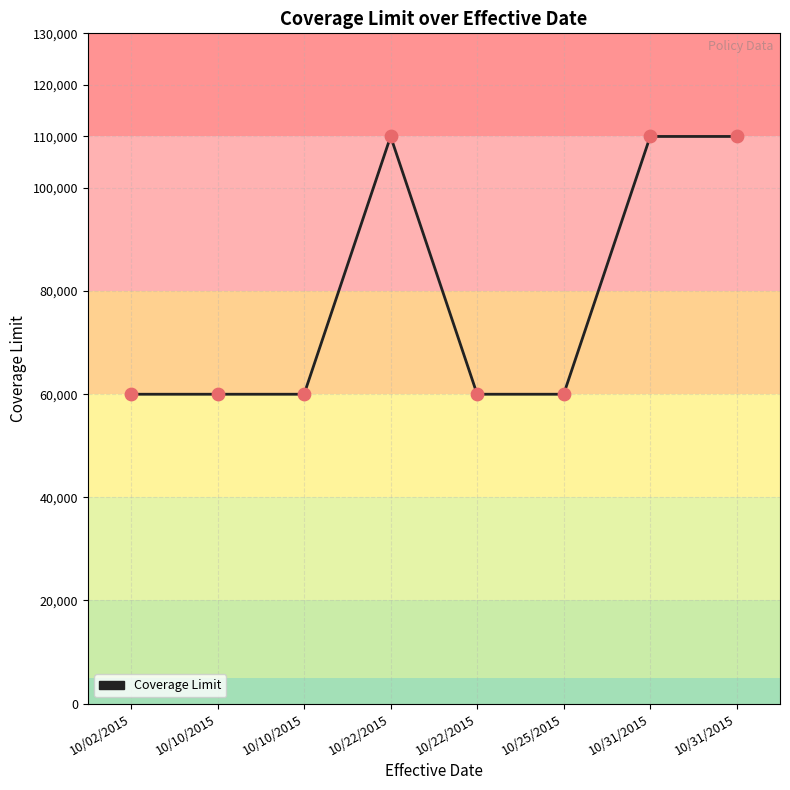

Which has a higher value, 10/31/2015 or 10/10/2015?

10/31/2015